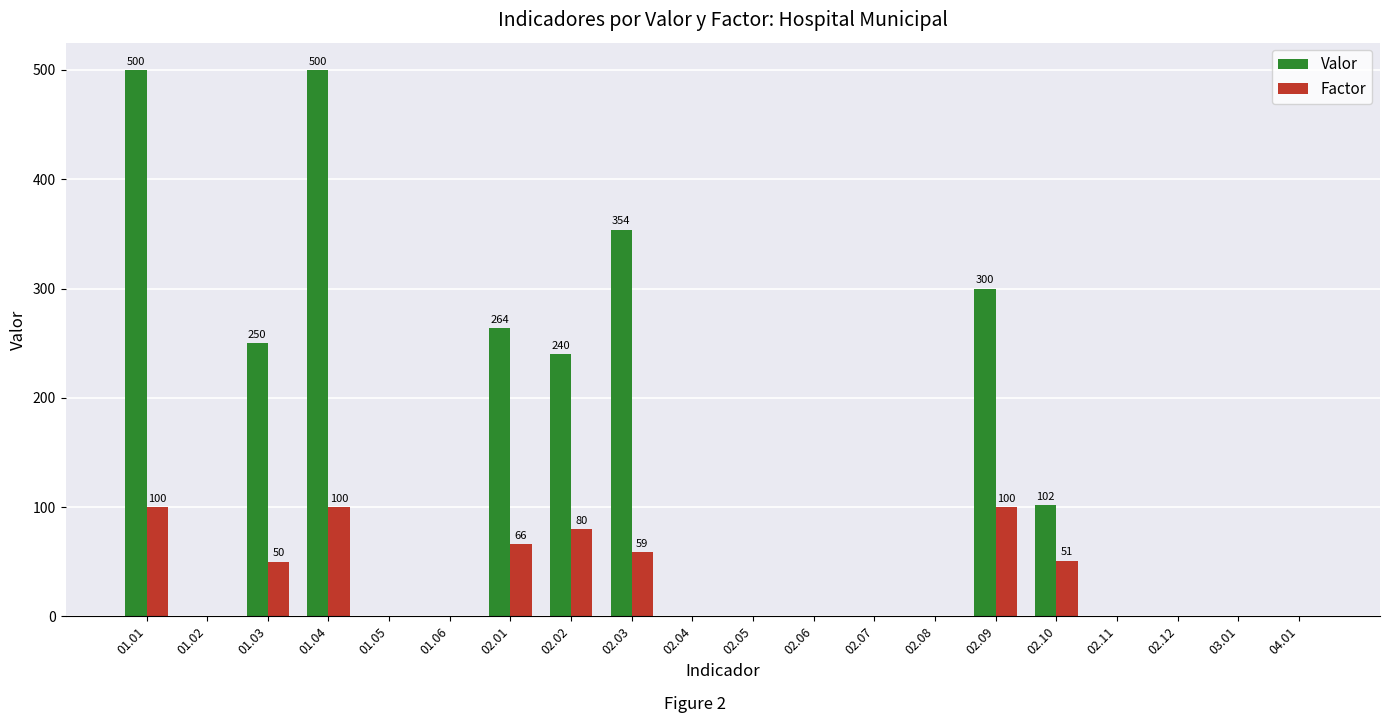

How many categories are shown in the chart?

20